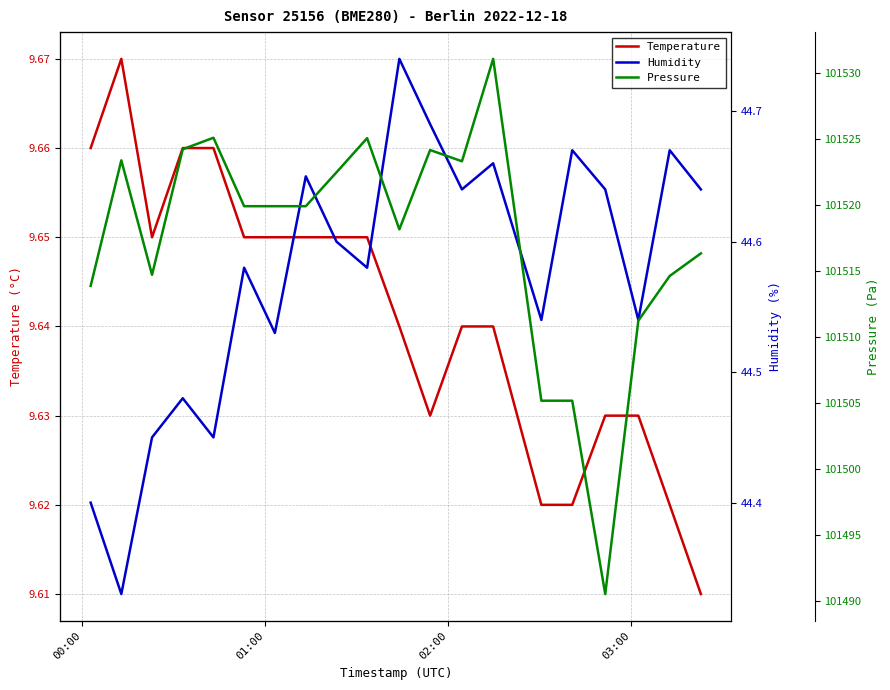

What is the difference between the maximum and minimum values in the Pressure series?

40.5